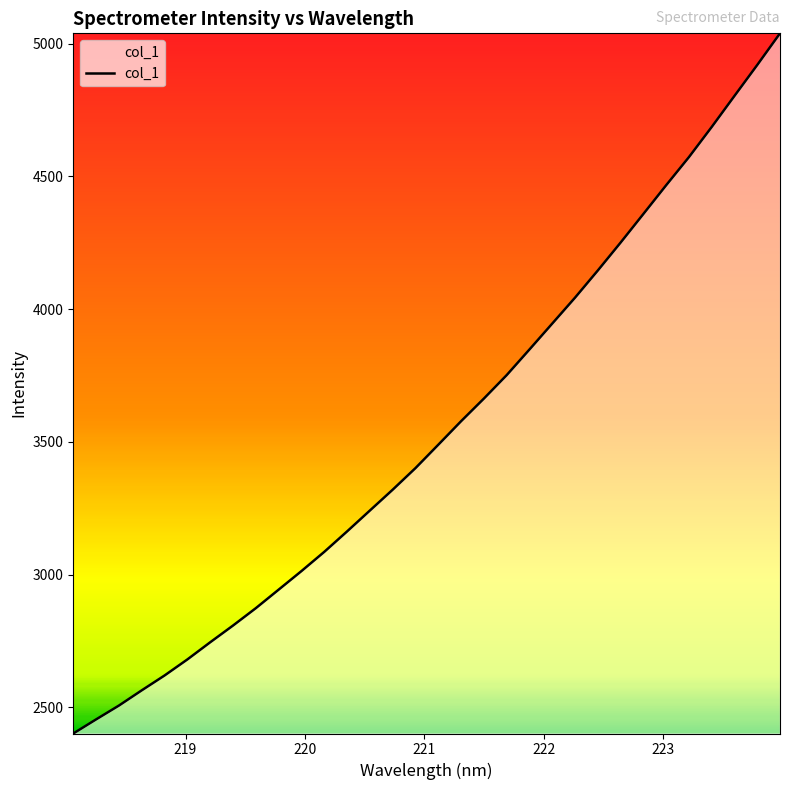

What is the greatest value displayed?

5038.4